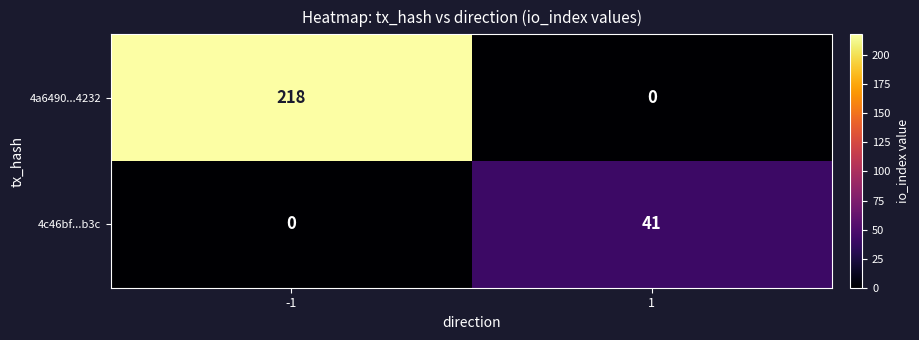

List the series in order of their overall mean, highest first.

4a6490...4232, 4c46bf...b3c